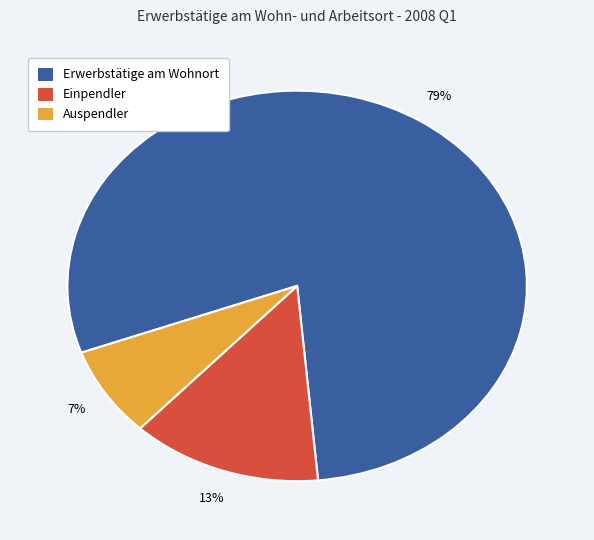

Does Einpendler represent more than half of the total?

No